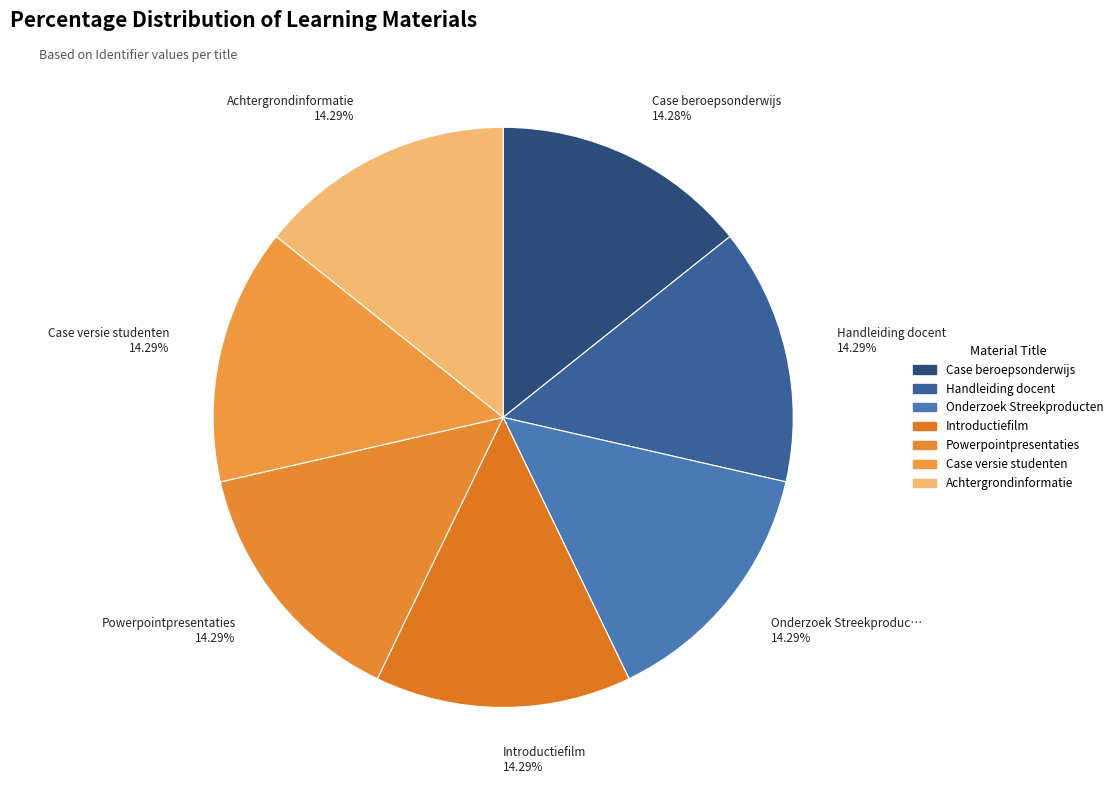

The Onderzoek Streekproducten slice represents 6% of the pie. True or false?

False